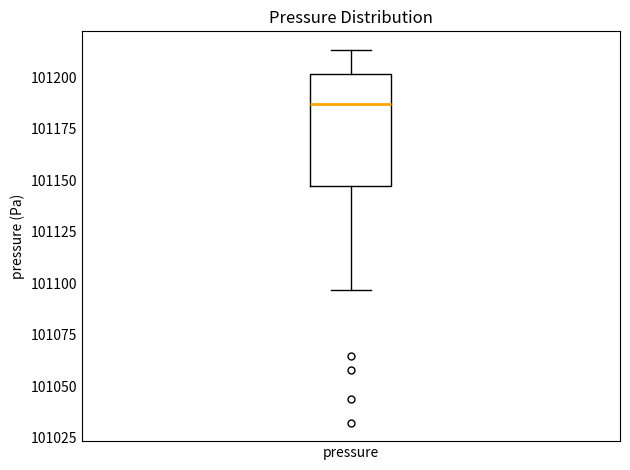

Read this box plot against the y-axis: the position of the median line, the range covered by the box, and the ends of both whiskers. The values are not printed on the chart, so give them approximately, as read against the axis.

median 101185, box 101145 to 101200, whiskers 101095 to 101215